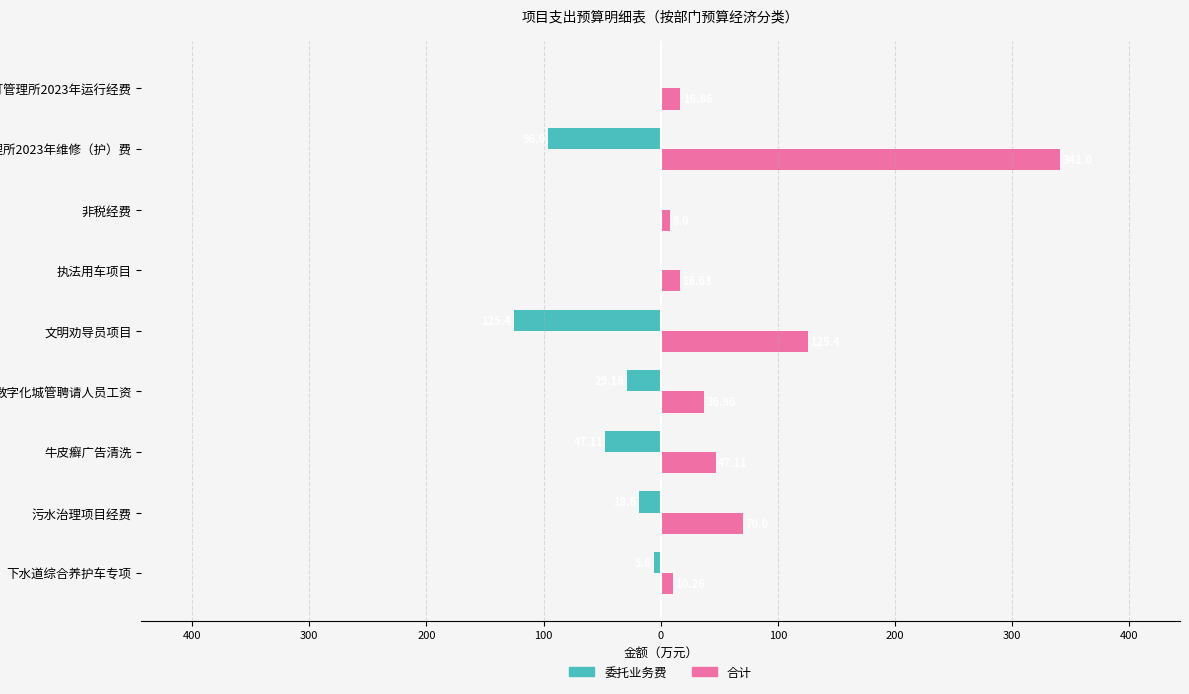

List the series in order of their peak value, highest first.

合计, 委托业务费